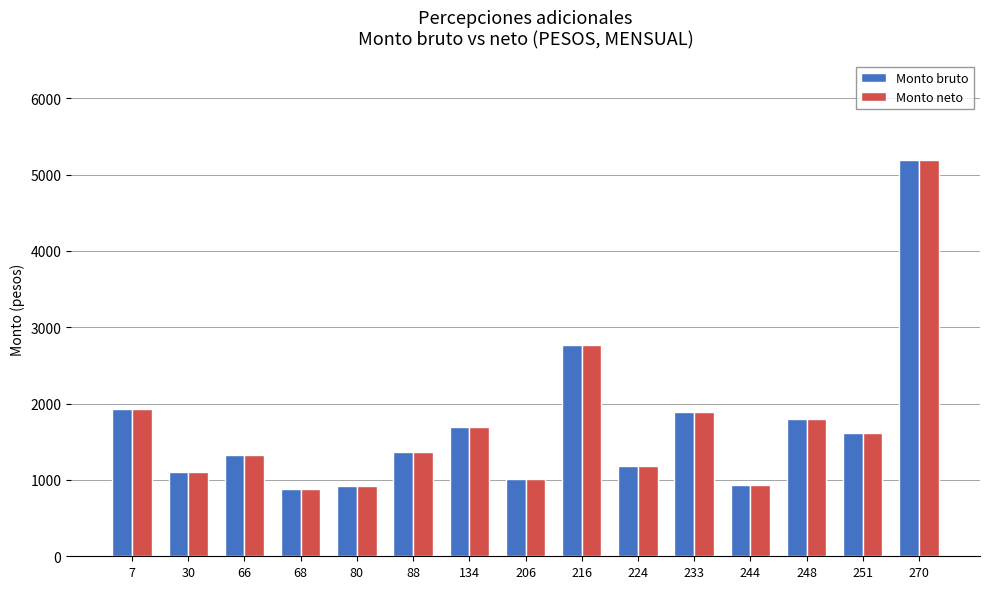

What are all the series names shown in the legend?

Monto bruto, Monto neto